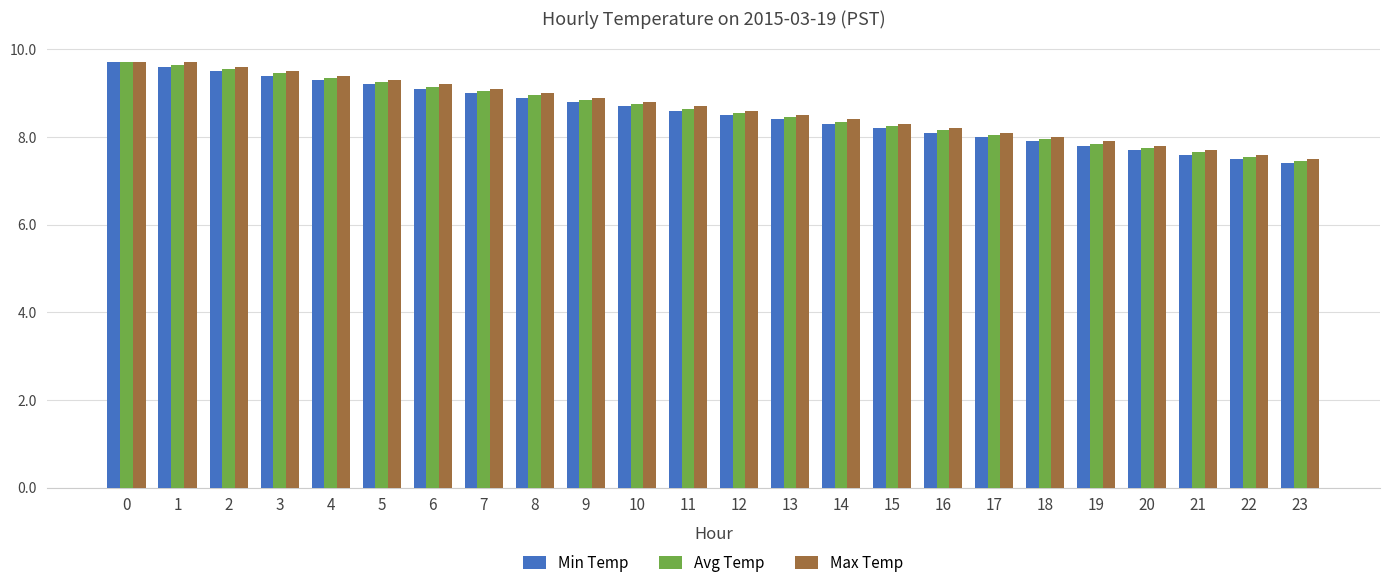

What is the value of the Max Temp bar at the 15th from the left?

8.4